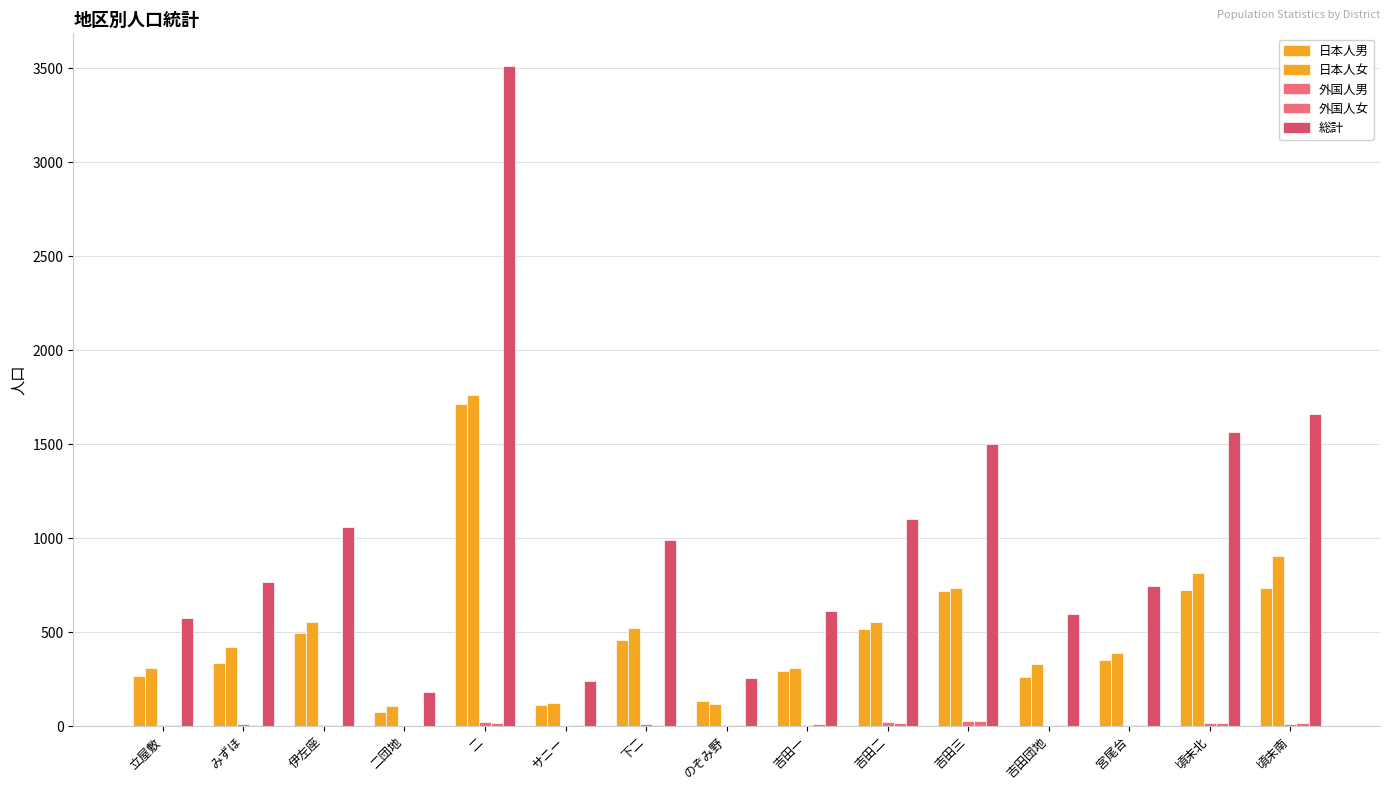

What is the difference between the 外国人男 values at のぞみ野 and 頃末南?

7